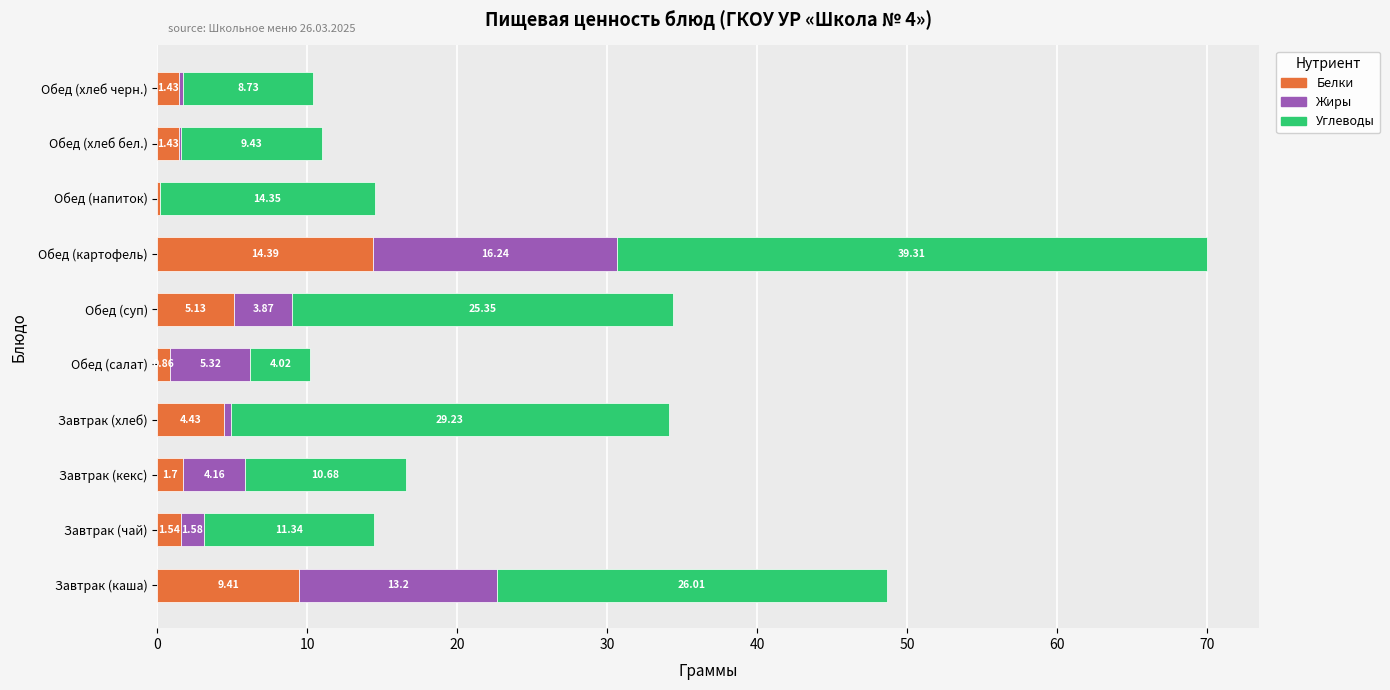

At which label does Белки reach its peak?

Обед (картофель)